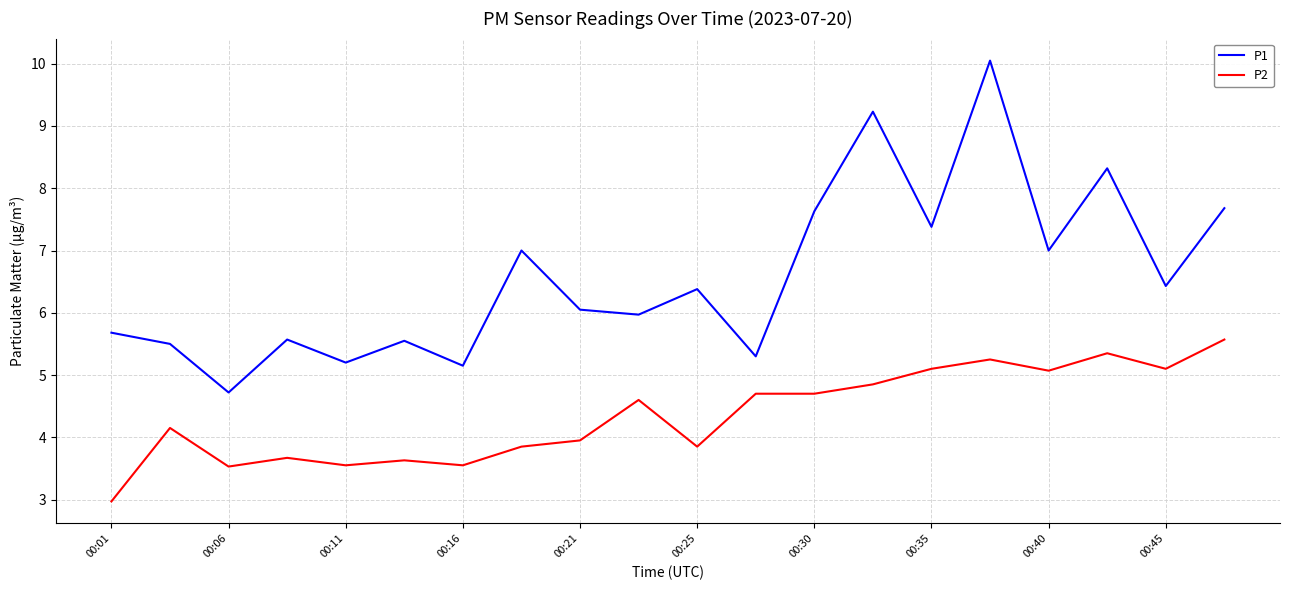

True or false: P1 and P2 intersect in this chart.

False